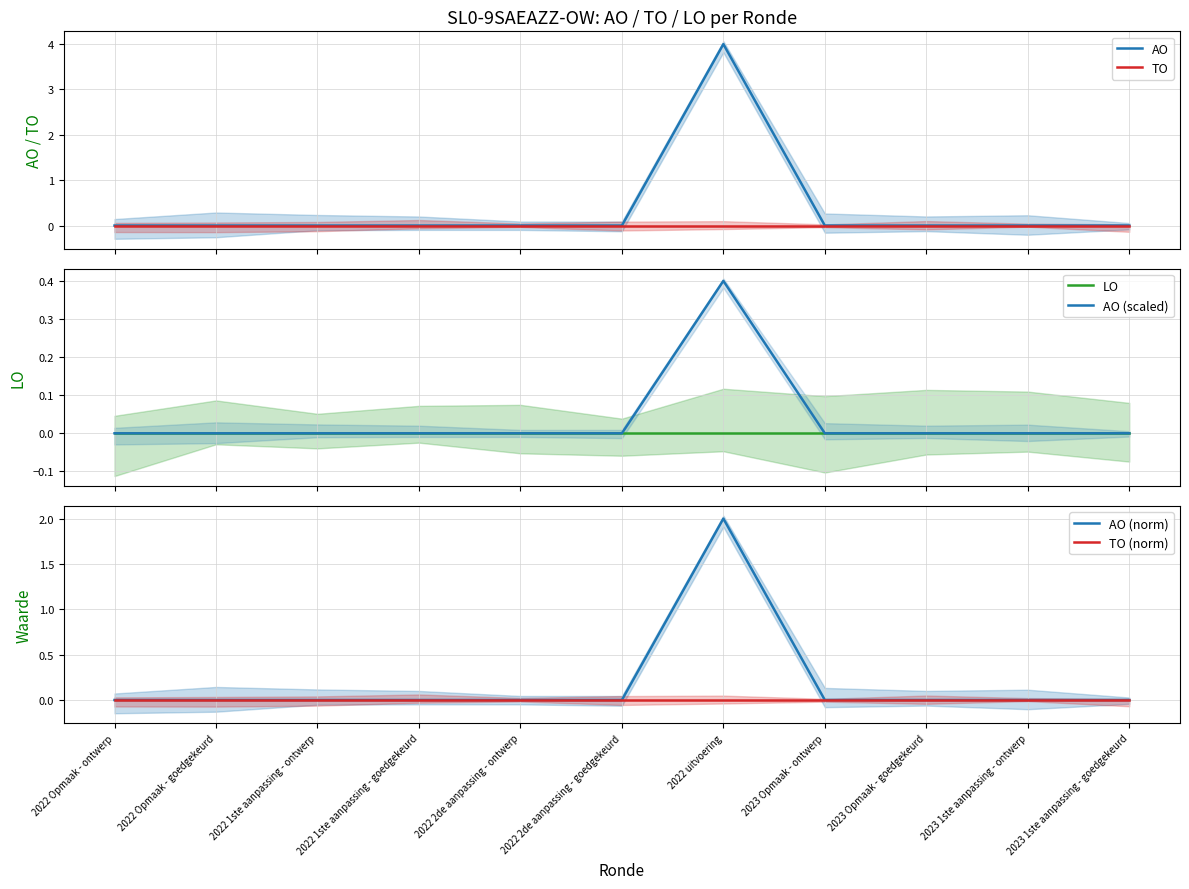

How many lines are shown in the chart?

6